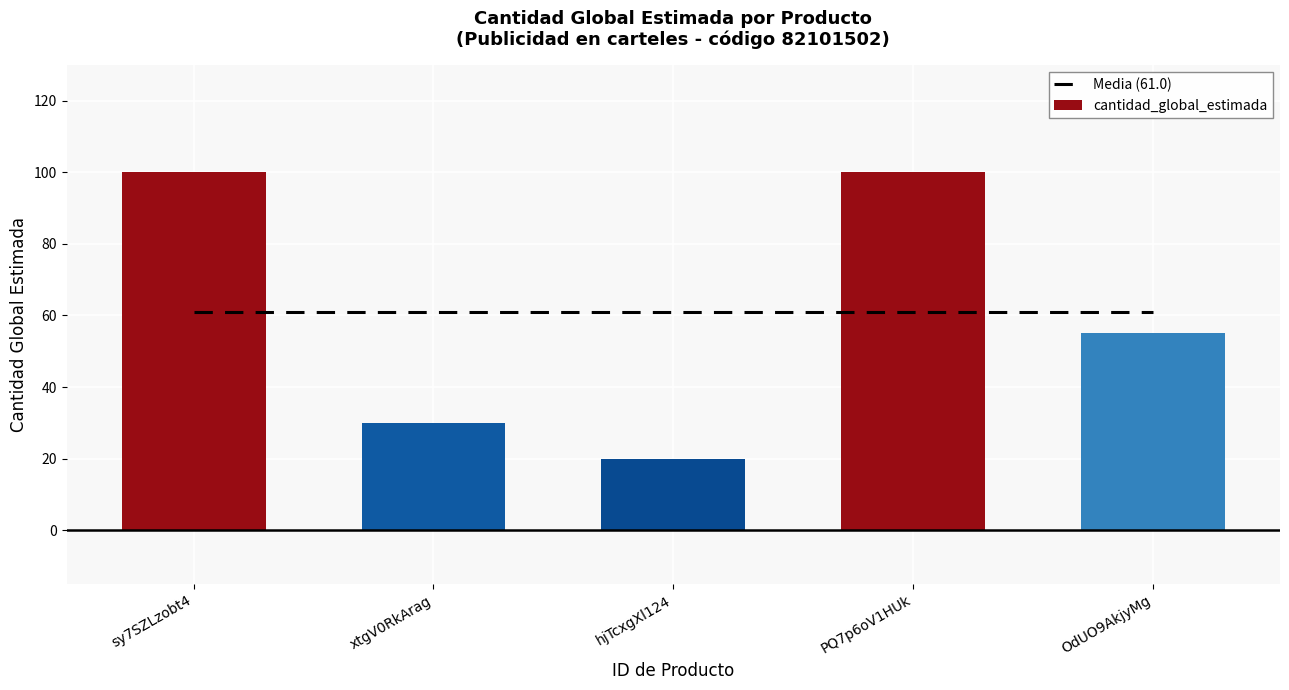

What is the difference between the values at OdUO9AkjyMg and PQ7p6oV1HUk?

45